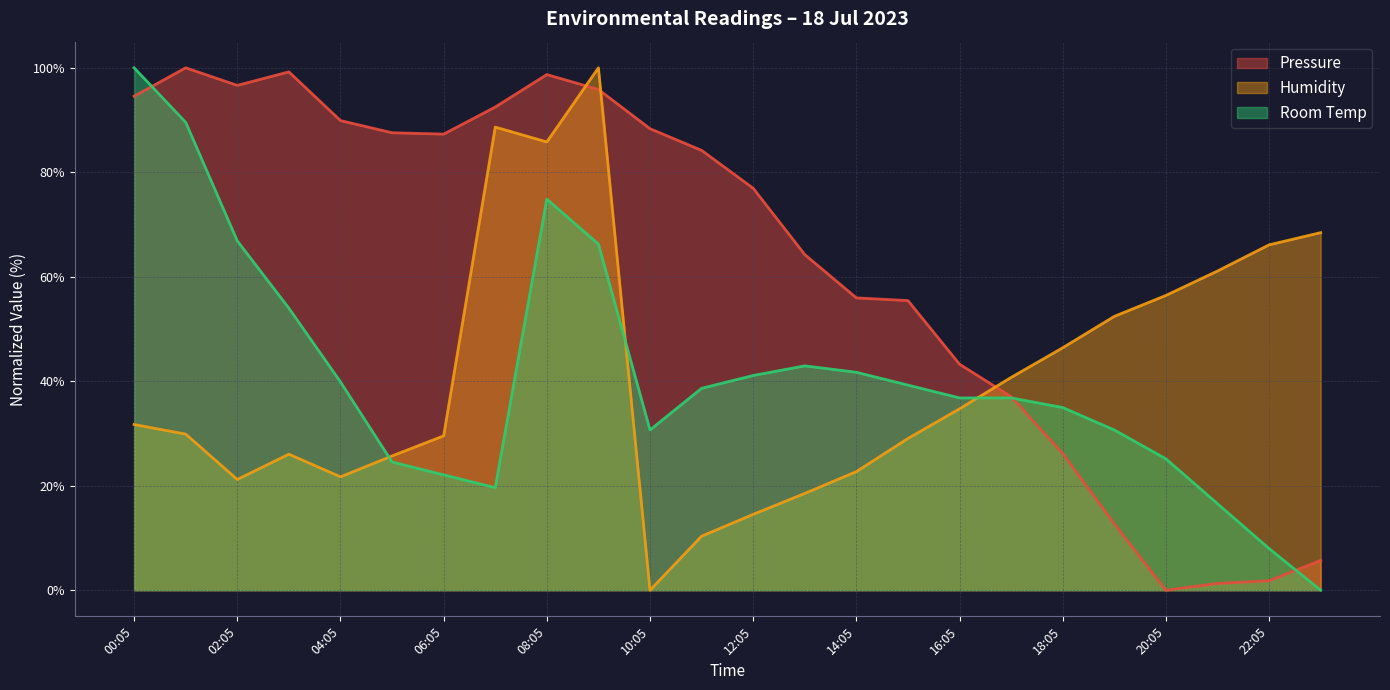

How many data points in Humidity are above 31?

12